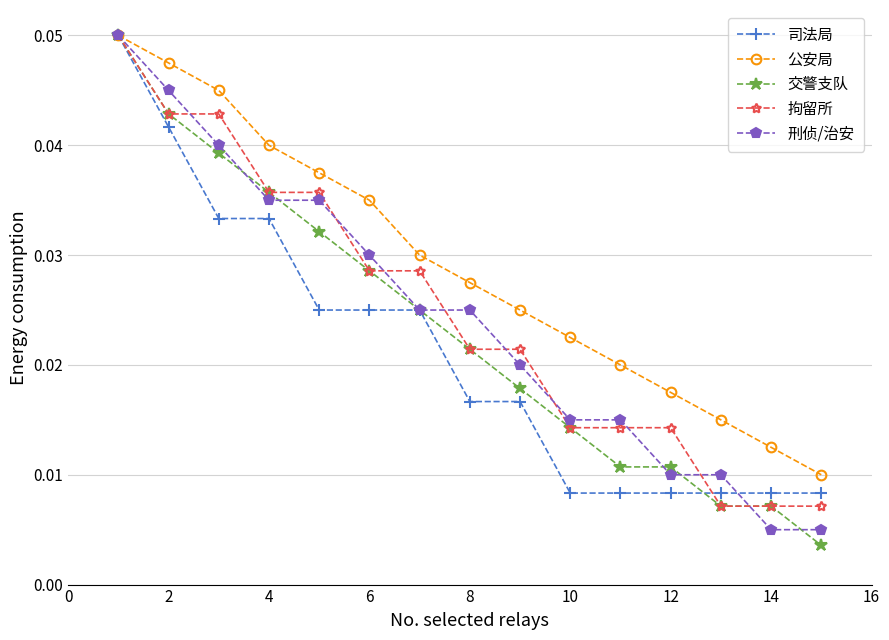

Which series has the largest range (max minus min)?

交警支队